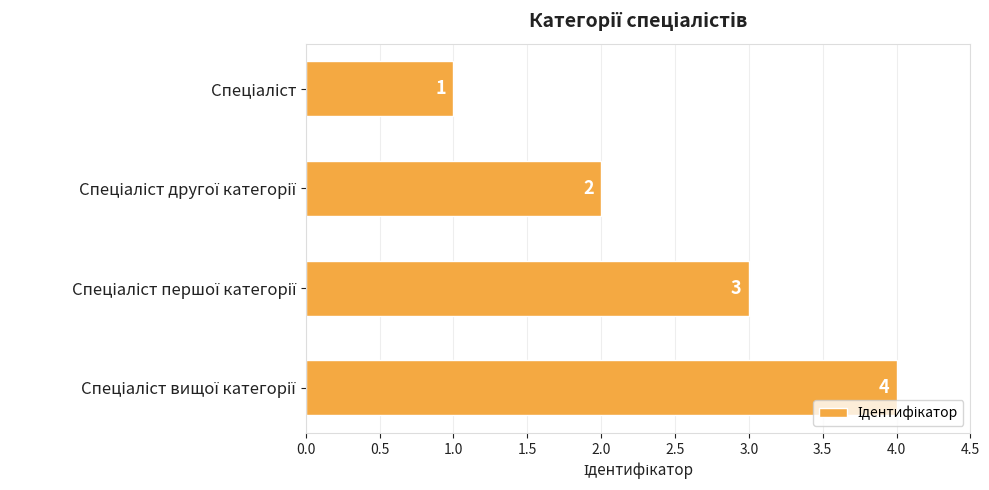

What is the sum of all values?

10